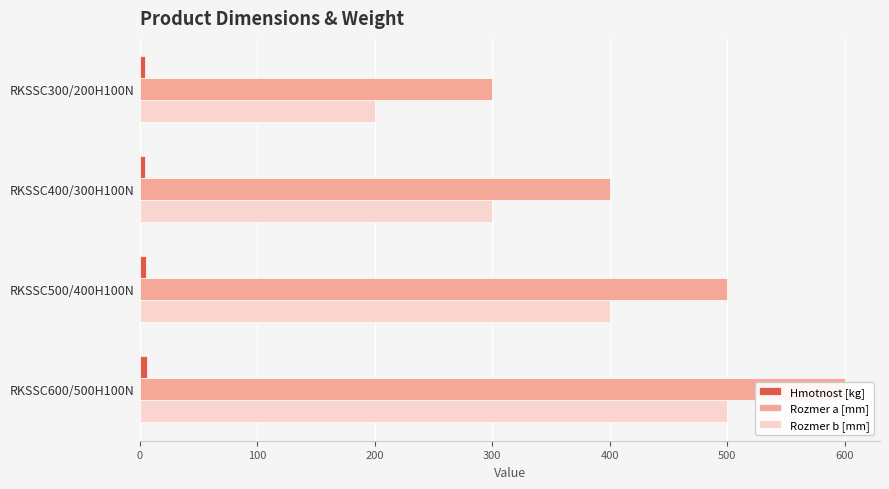

What is the sum of the Hmotnost [kg] values at RKSSC400/300H100N and RKSSC500/400H100N?

10.4